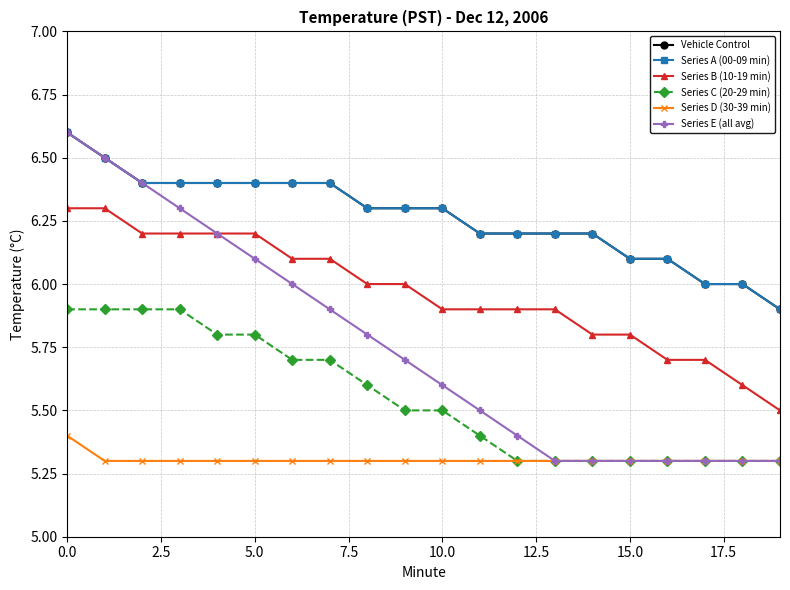

Does the chart have visible grid lines?

Yes